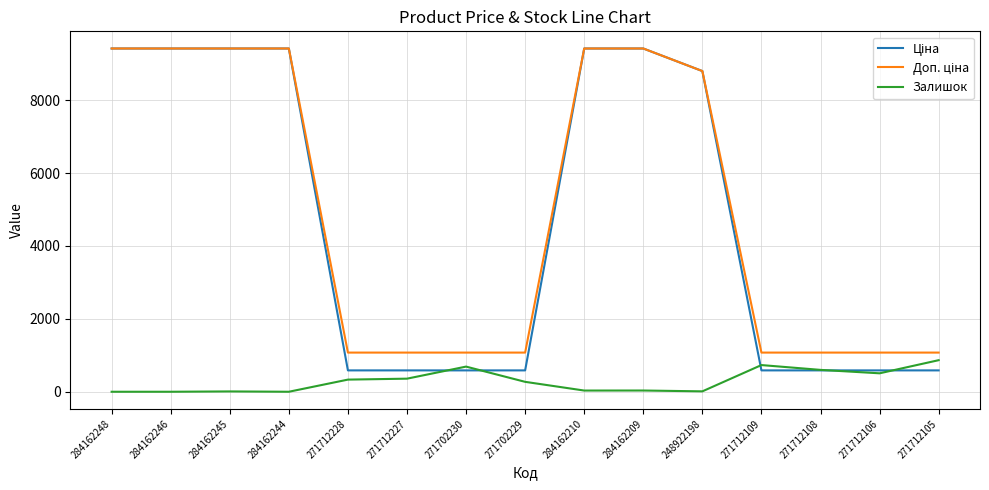

What is the greatest value displayed?

9416.9